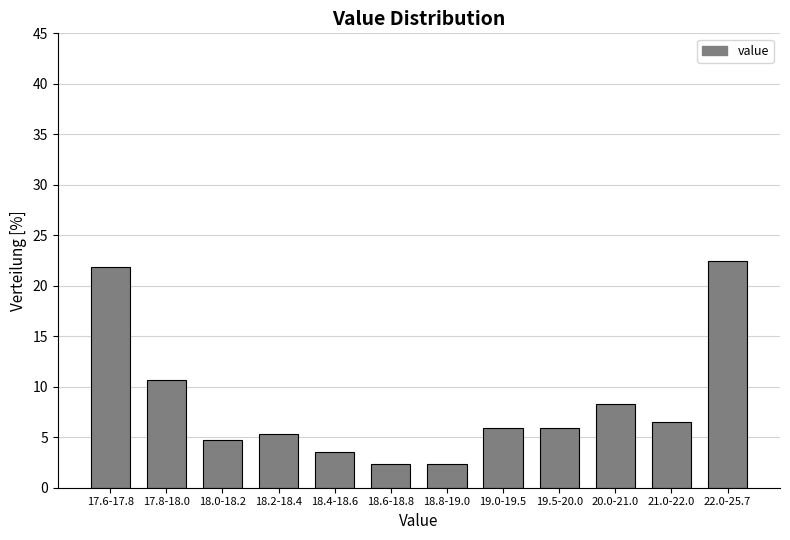

Reading left to right, list all the values displayed in this chart.

21.9	10.7	4.7	5.3	3.6	2.4	2.4	5.9	5.9	8.3	6.5	22.5